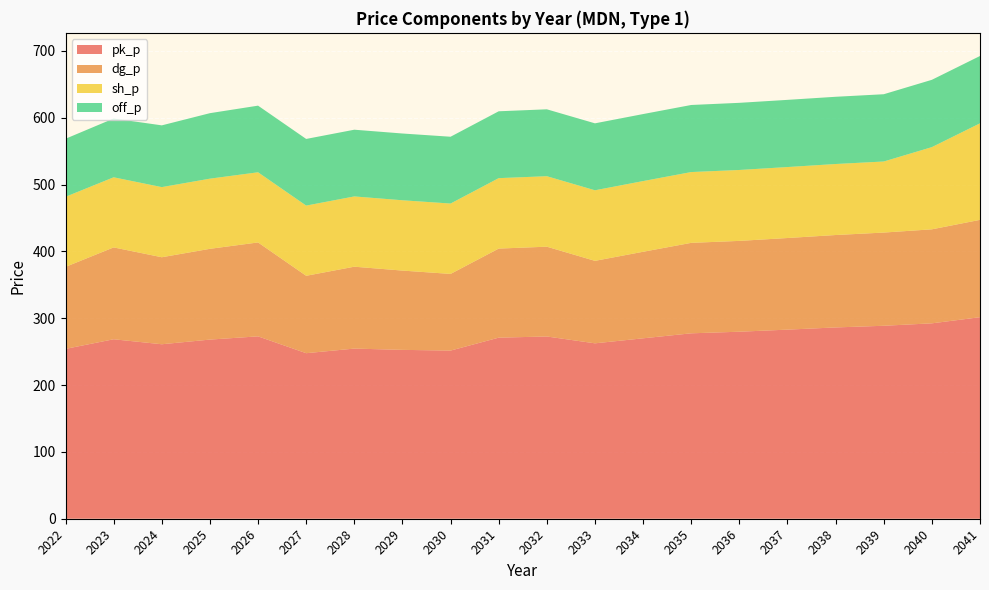

Reading left to right, transcribe all the data shown in this chart.

pk_p: 254.1	268.5	261.0	268.0	272.8	247.7	254.5	252.6	251.6	270.9	272.6	262.4	269.9	277.4	279.8	282.9	286.2	288.7	292.3	301.5
dg_p: 122.7	137.4	130.2	135.8	140.5	115.8	122.5	118.6	114.7	133.2	134.3	123.4	129.5	135.3	135.9	137.1	138.2	139.4	140.6	145.6
sh_p: 104.8	104.9	104.9	105.0	105.0	105.0	105.1	105.2	105.3	105.4	105.5	105.6	105.8	105.9	106.1	106.2	106.2	106.3	123.0	144.4
off_p: 86.8	87.9	92.4	98.0	99.7	99.7	99.8	99.9	99.9	100.0	100.1	100.2	100.2	100.3	100.4	100.5	100.6	100.6	100.7	100.7